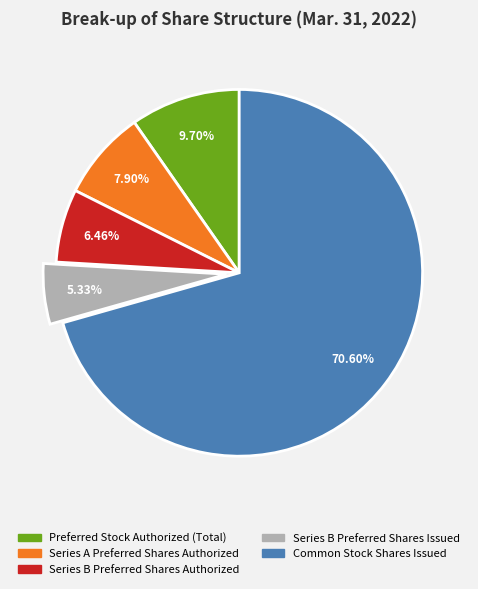

What is the ratio of the value at Series A Preferred Shares Authorized to the value at Series B Preferred Shares Issued?

1.5